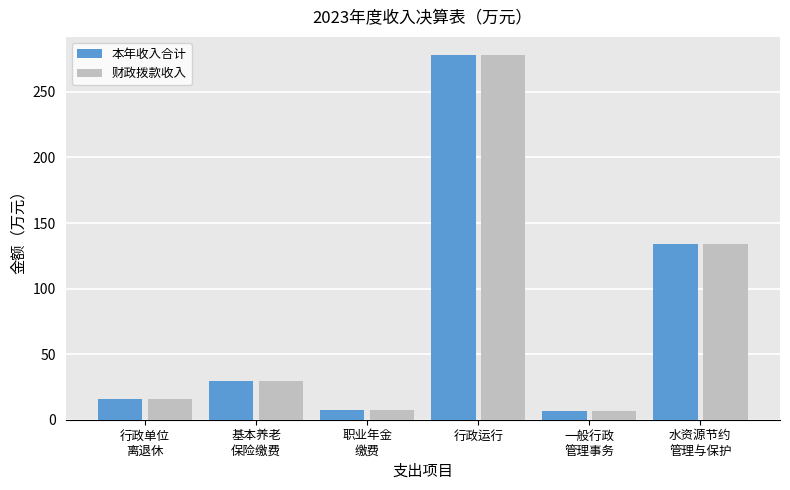

Is it true that 本年收入合计 equals 6.3 at 一般行政
管理事务?

True